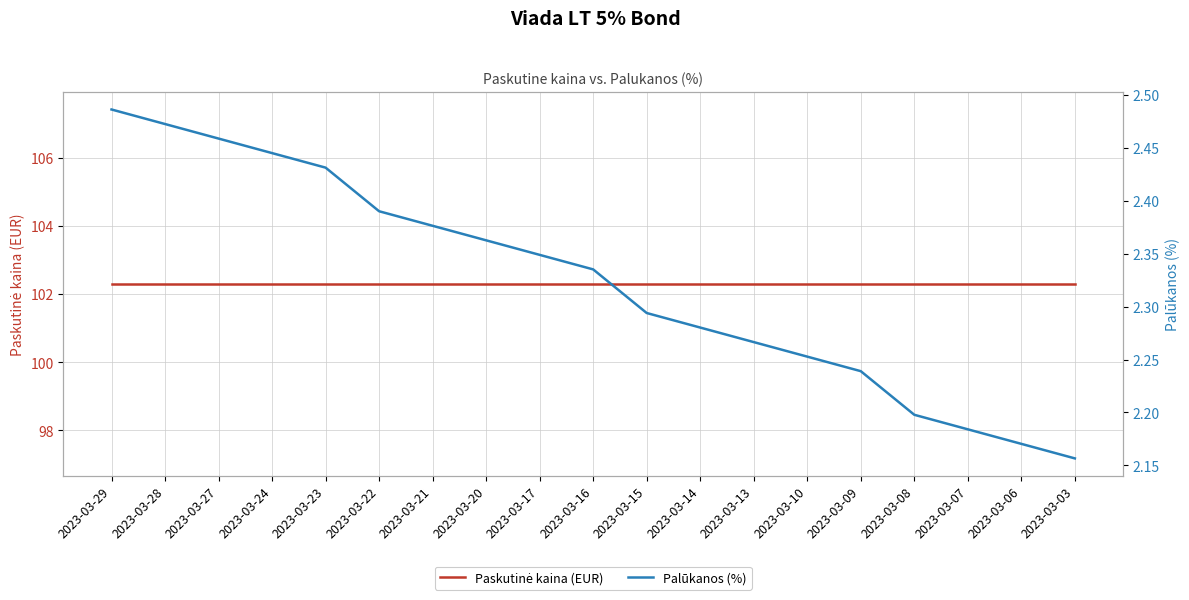

At 2023-03-20, list the series in order from smallest to largest.

Palūkanos (%), Paskutinė kaina (EUR)